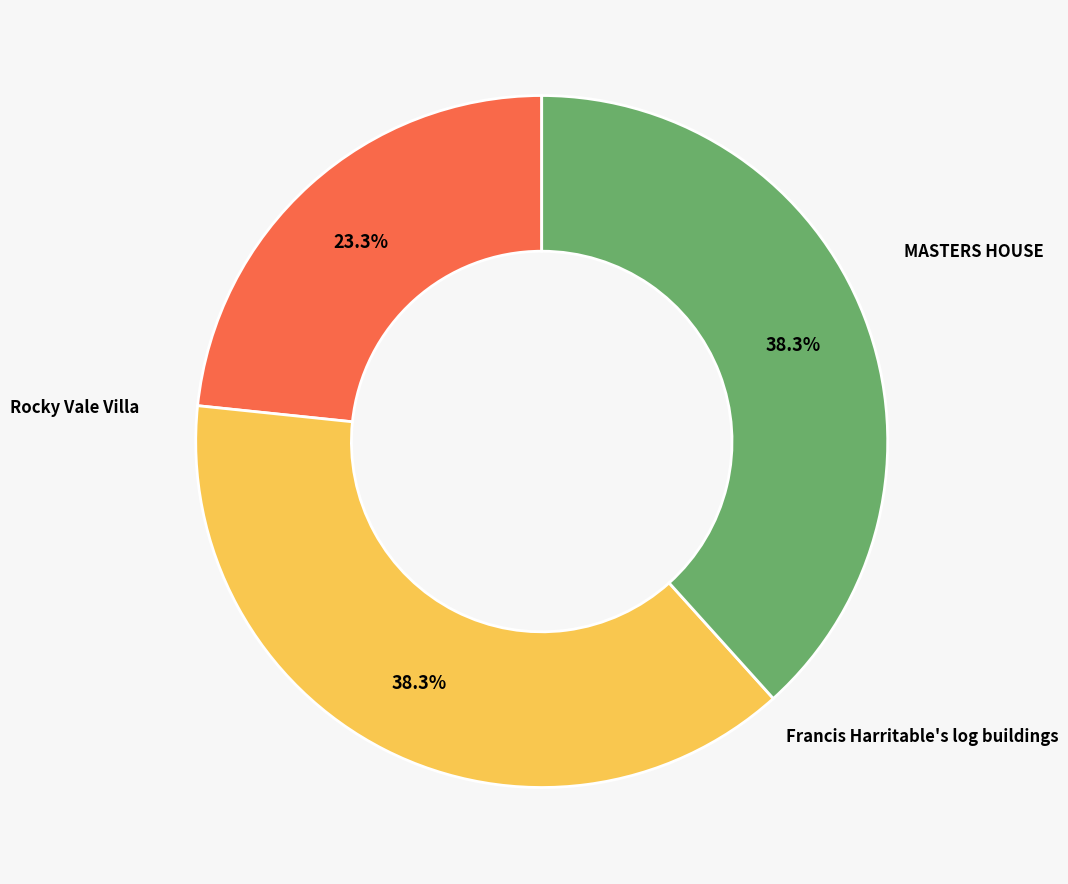

How many segments does this pie chart have?

3